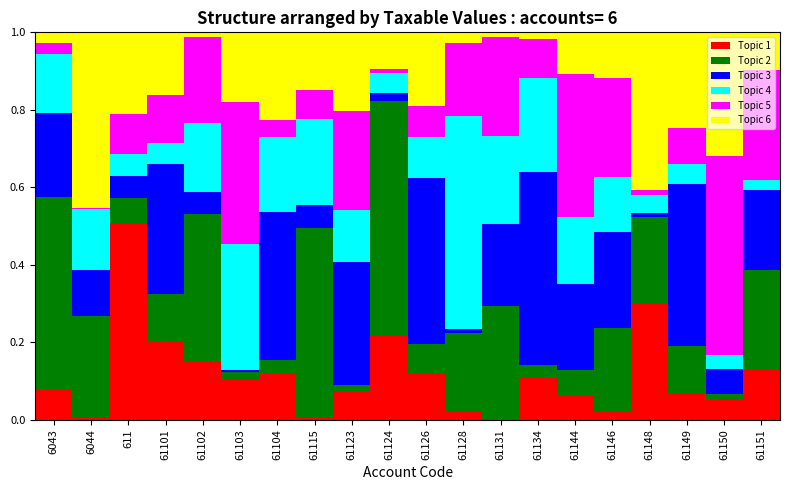

Is it true that Topic 1 equals 0.0 at 61146?

True